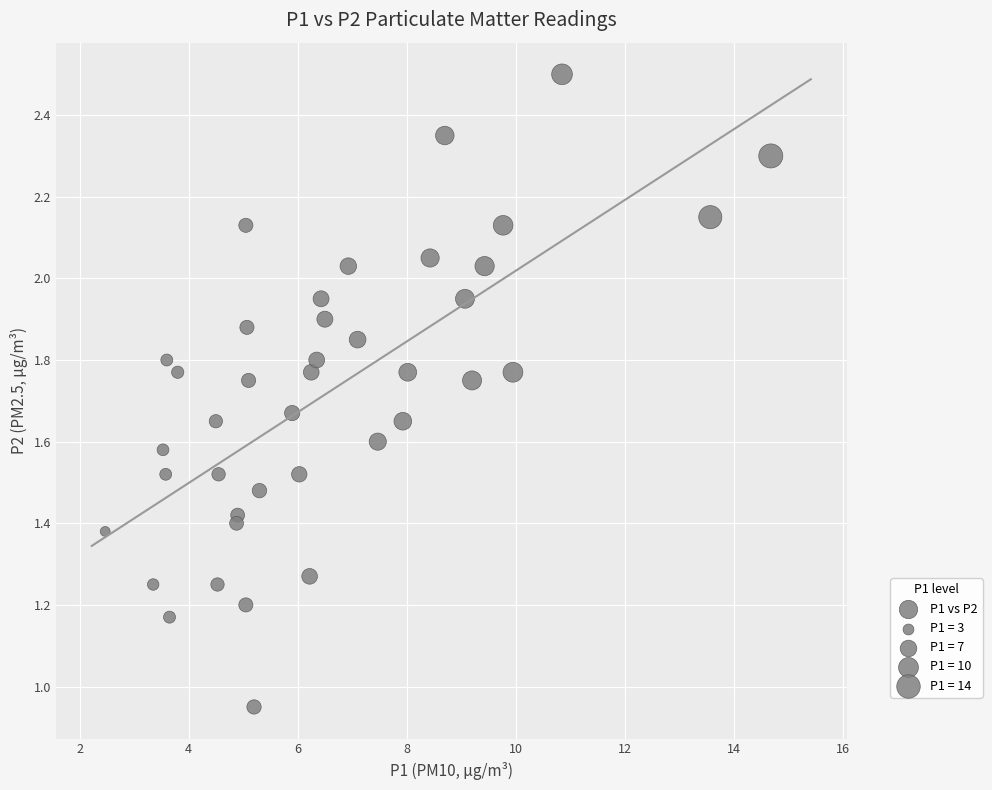

What is the range of X values (max minus min)?

12.2